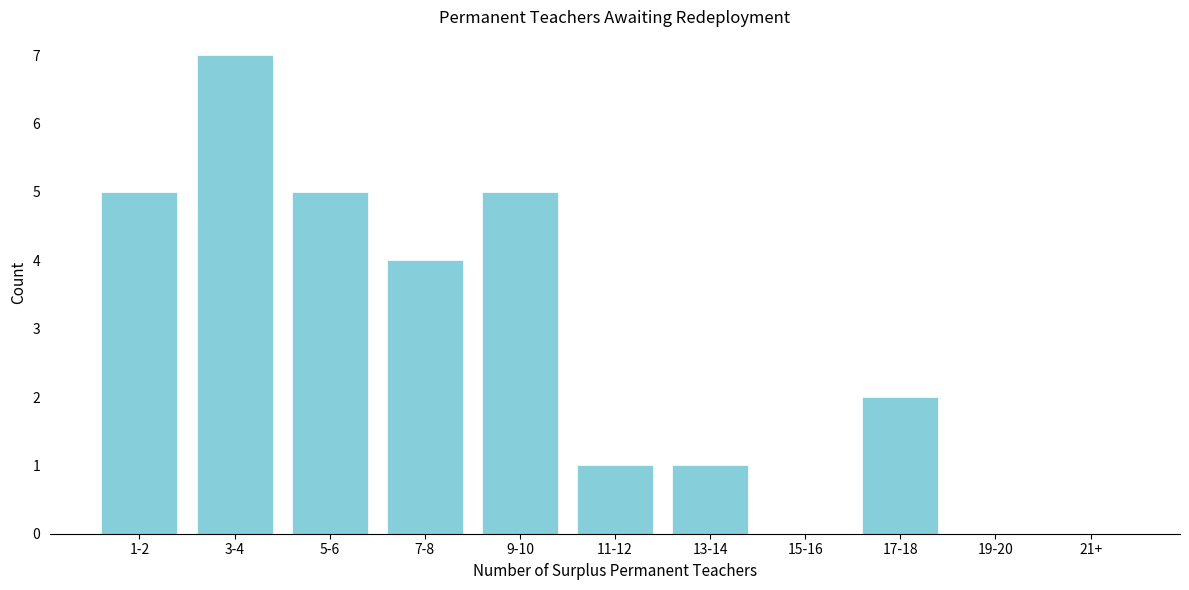

Reading left to right, extract all data points from this chart.

1-2=5	3-4=7	5-6=5	7-8=4	9-10=5	11-12=1	13-14=1	15-16=0	17-18=2	19-20=0	21+=0